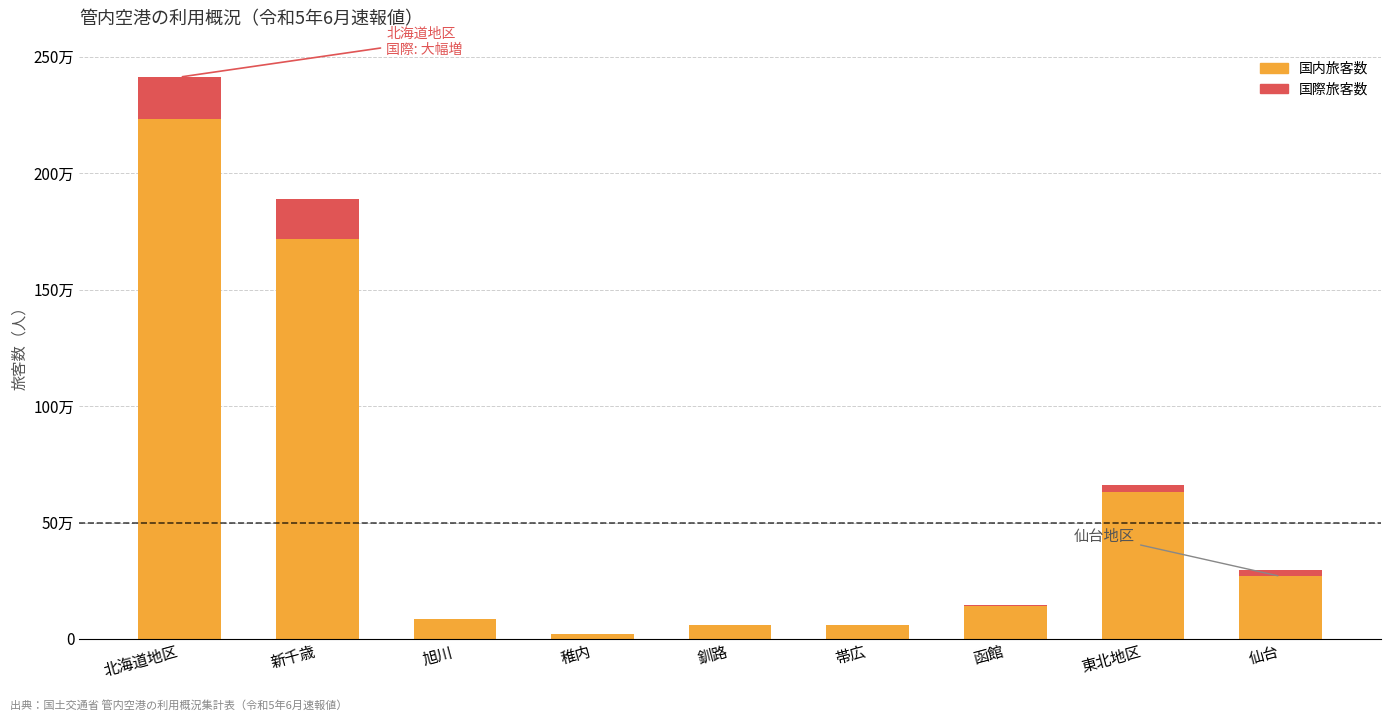

Are the bars horizontal?

No